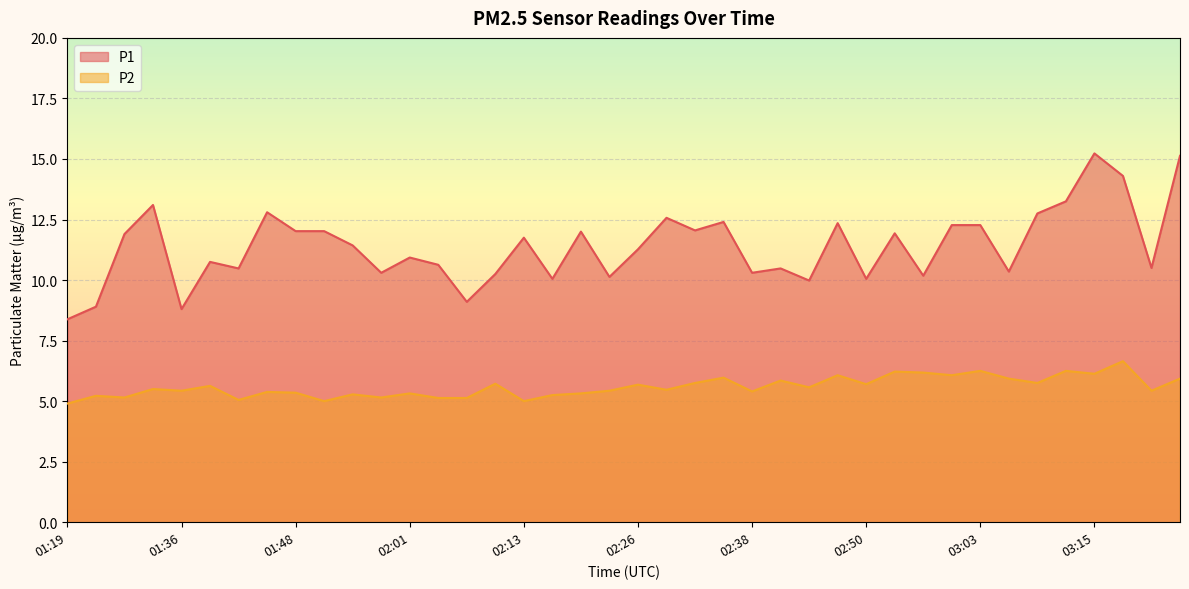

Which category has the lowest value across all series?

01:19